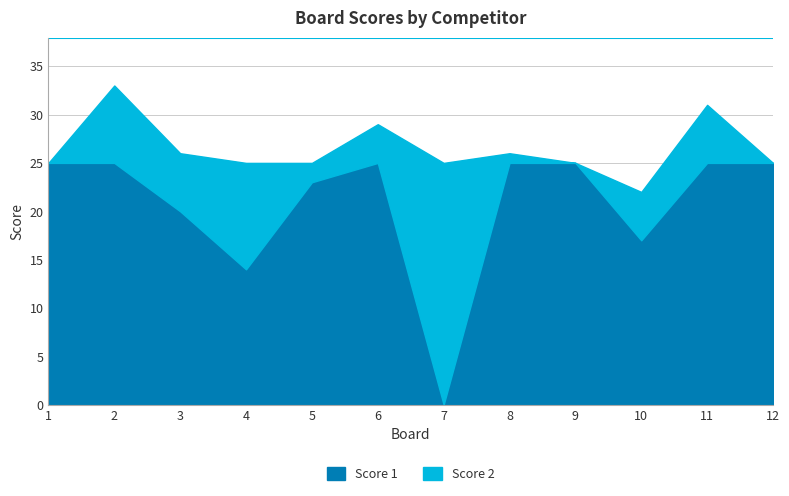

True or false: Score 2 and Score 1 intersect in this chart.

True